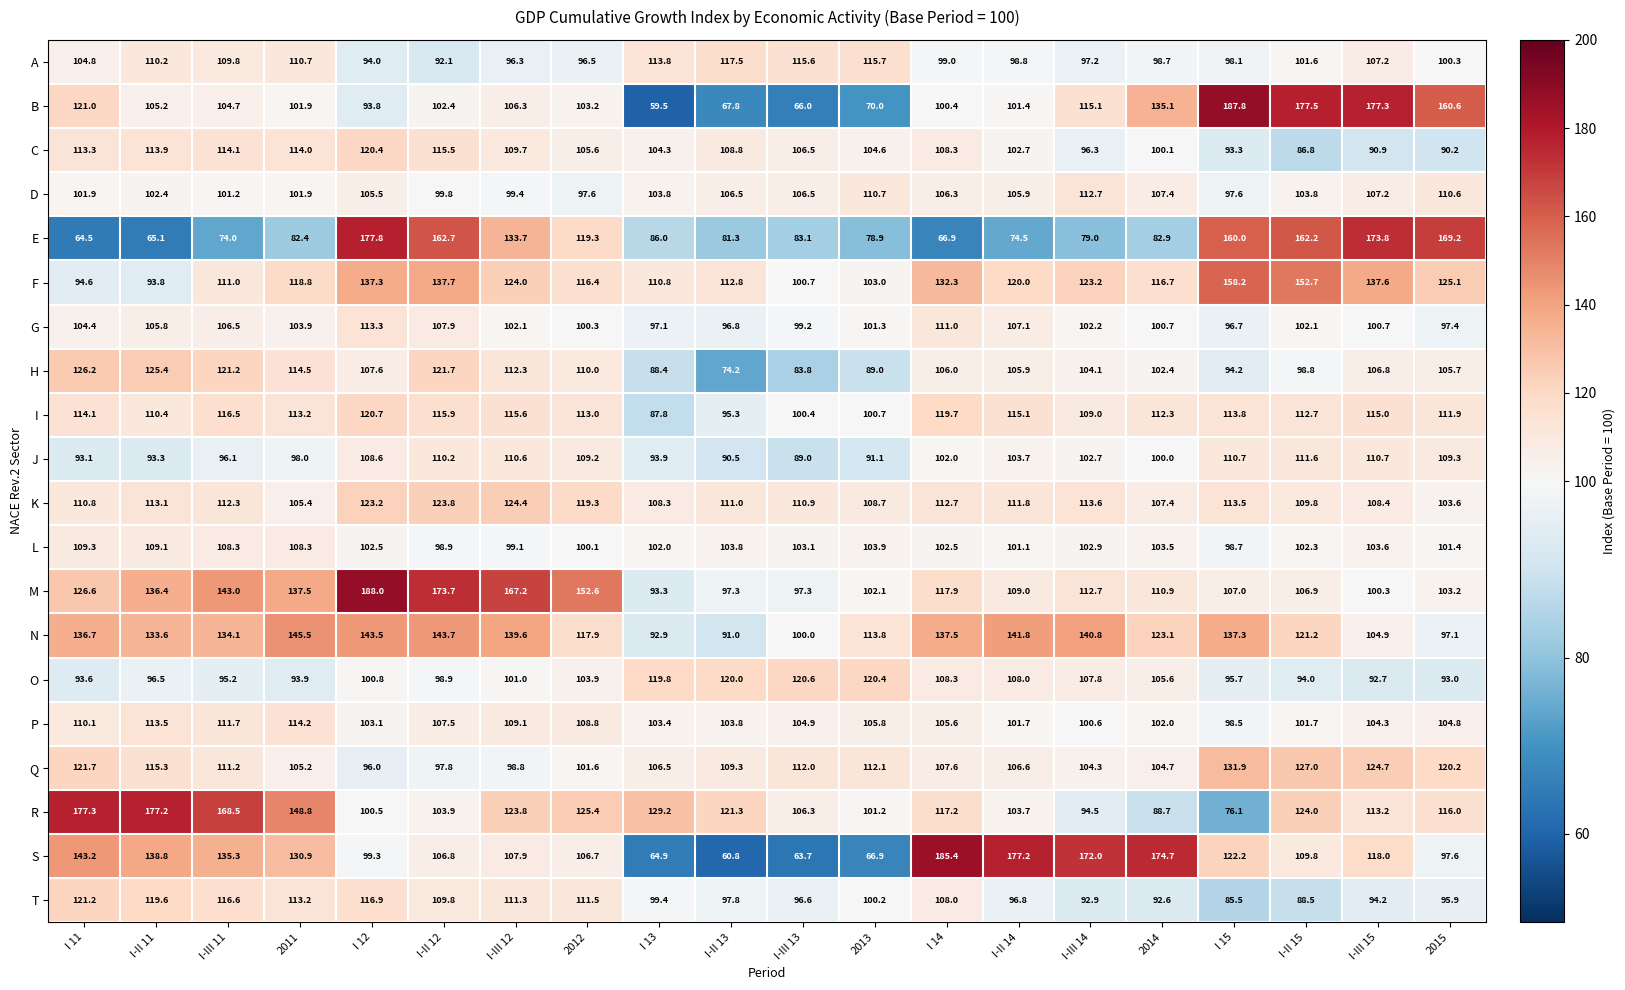

Is it true that F equals 48.7 at 2013?

False